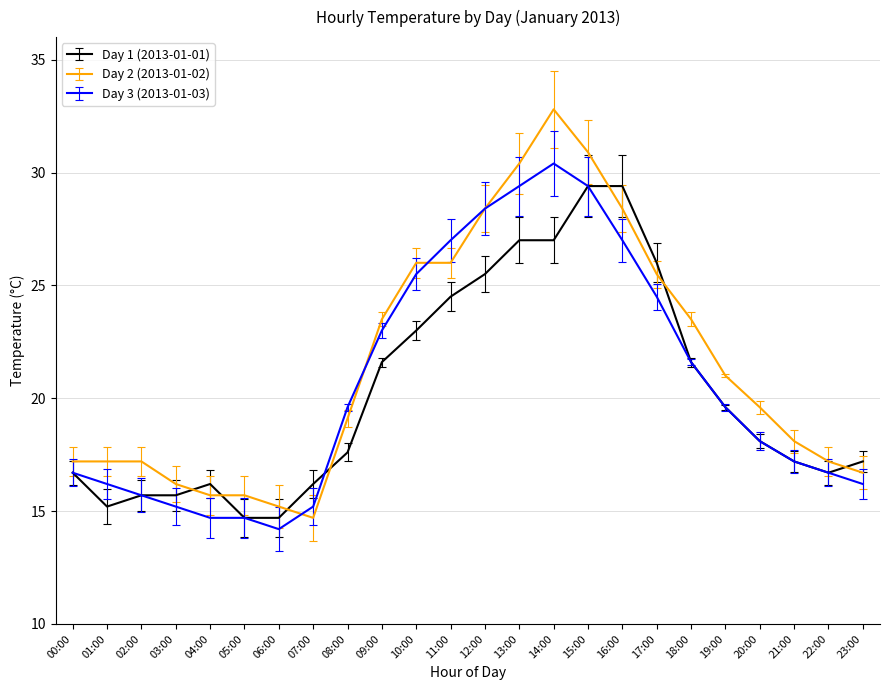

True or false: Day 2 (2013-01-02) and Day 1 (2013-01-01) cross at least once.

True